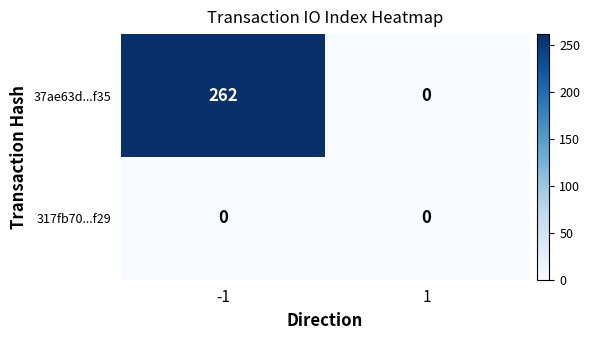

Reading left to right, list all the values displayed in this chart.

37ae63d...f35: -1=262	1=0
317fb70...f29: -1=0	1=0